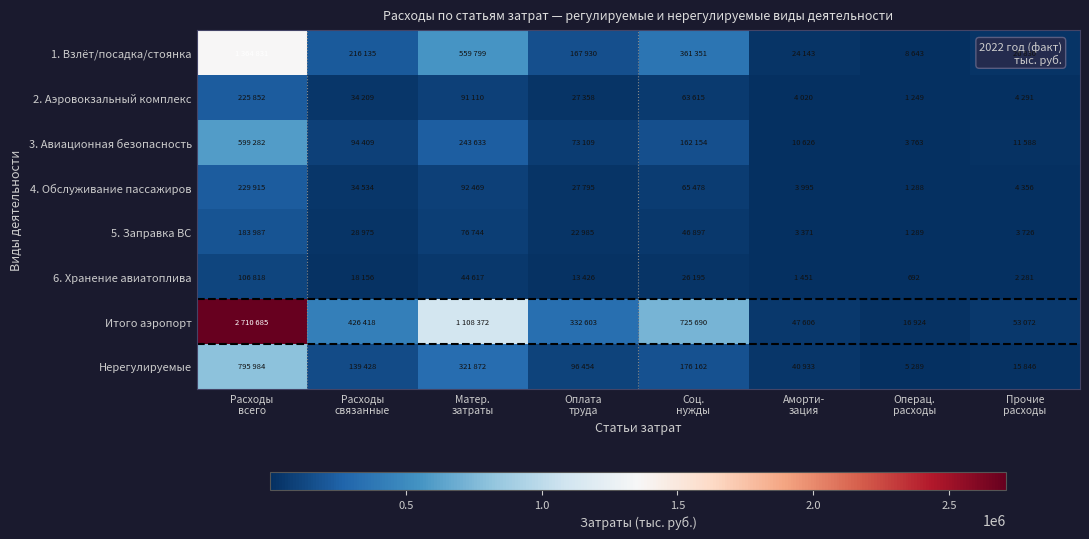

What is the difference between the 4. Обслуживание пассажиров values at Расходы связанные and Расходы всего?

195381